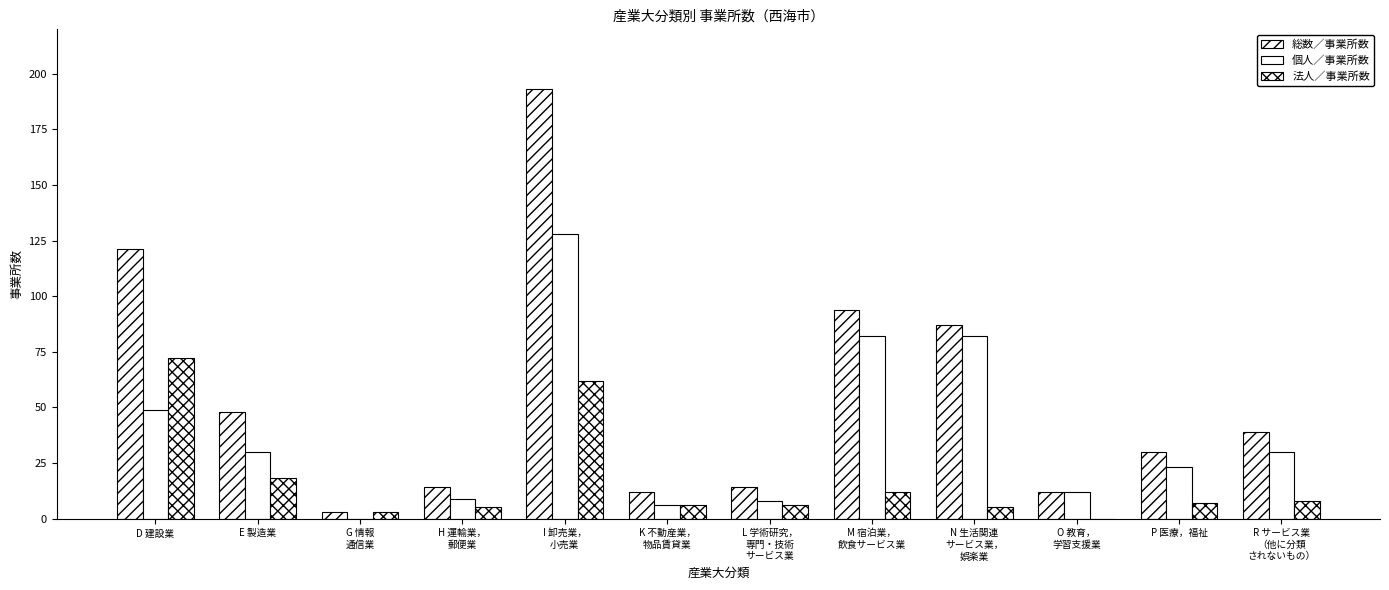

Reading left to right, what are all the values shown in this chart?

総数／事業所数: 121	48	3	14	193	12	14	94	87	12	30	39
個人／事業所数: 49	30	0	9	128	6	8	82	82	12	23	30
法人／事業所数: 72	18	3	5	62	6	6	12	5	0	7	8